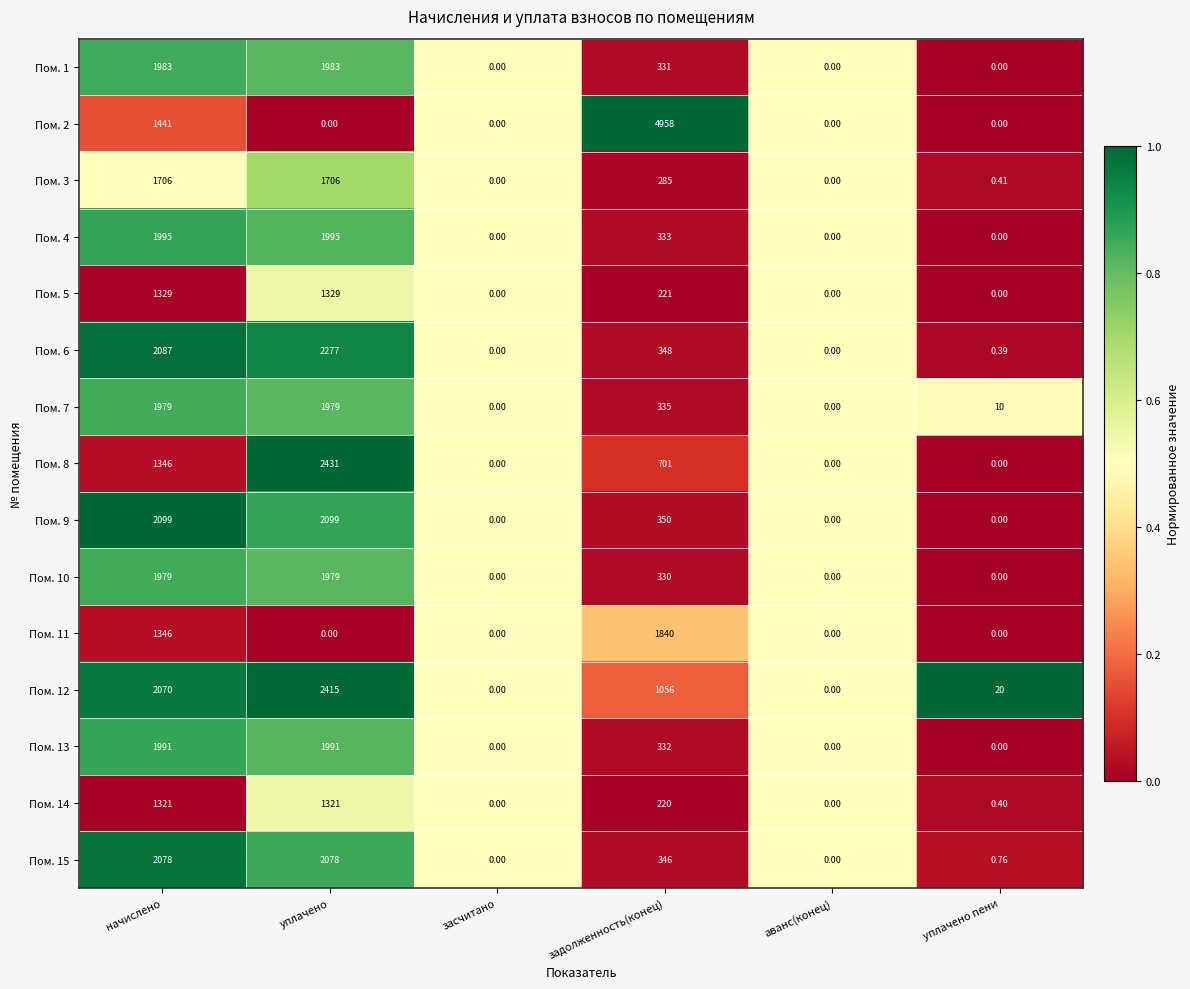

At which label does Пом. 6 first exceed 348?

начислено